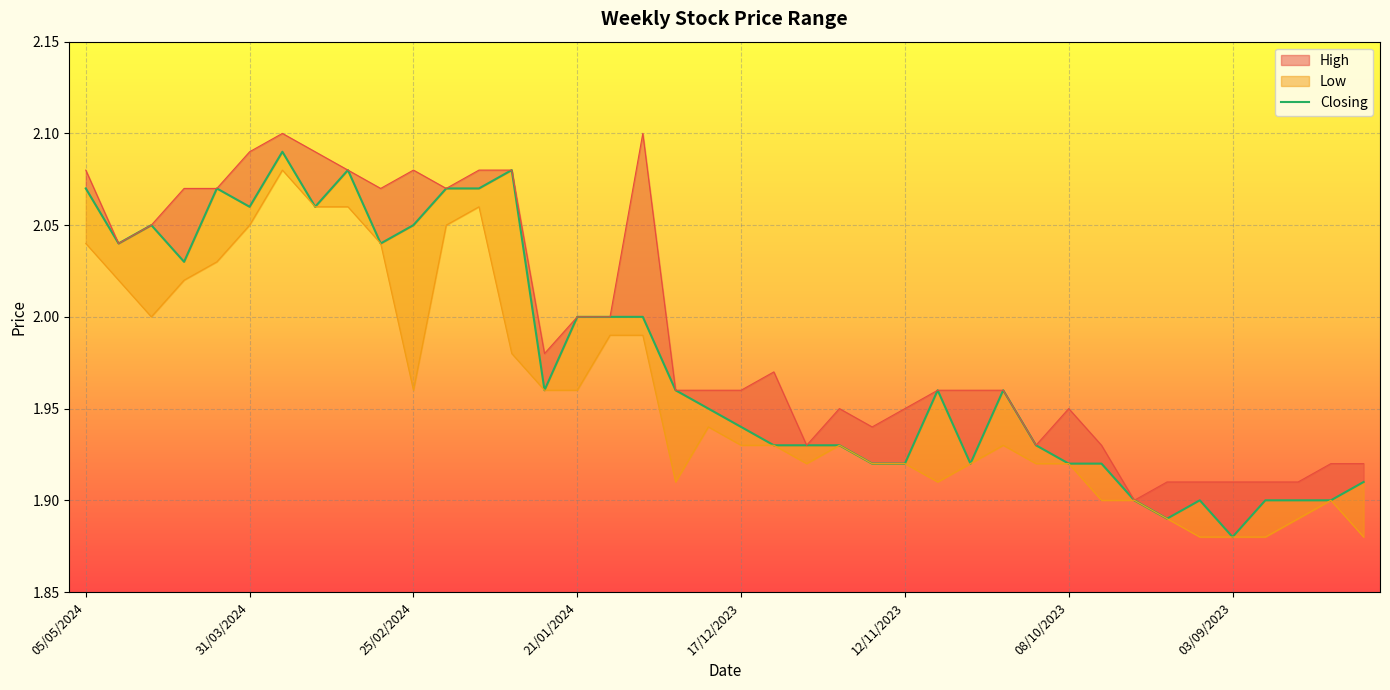

What is the sum of all values?

79.1